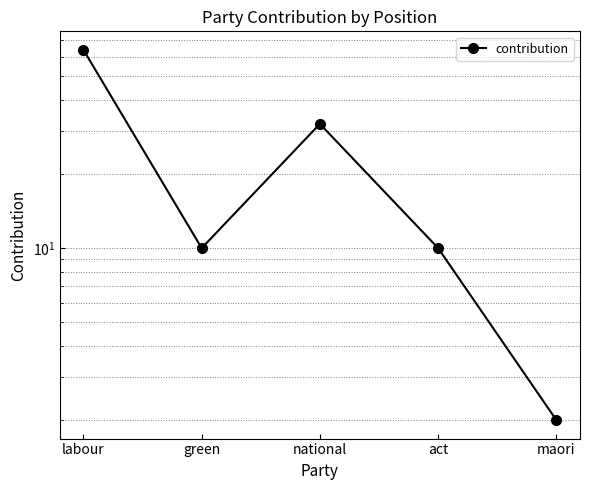

Which category has the highest value across all series?

labour